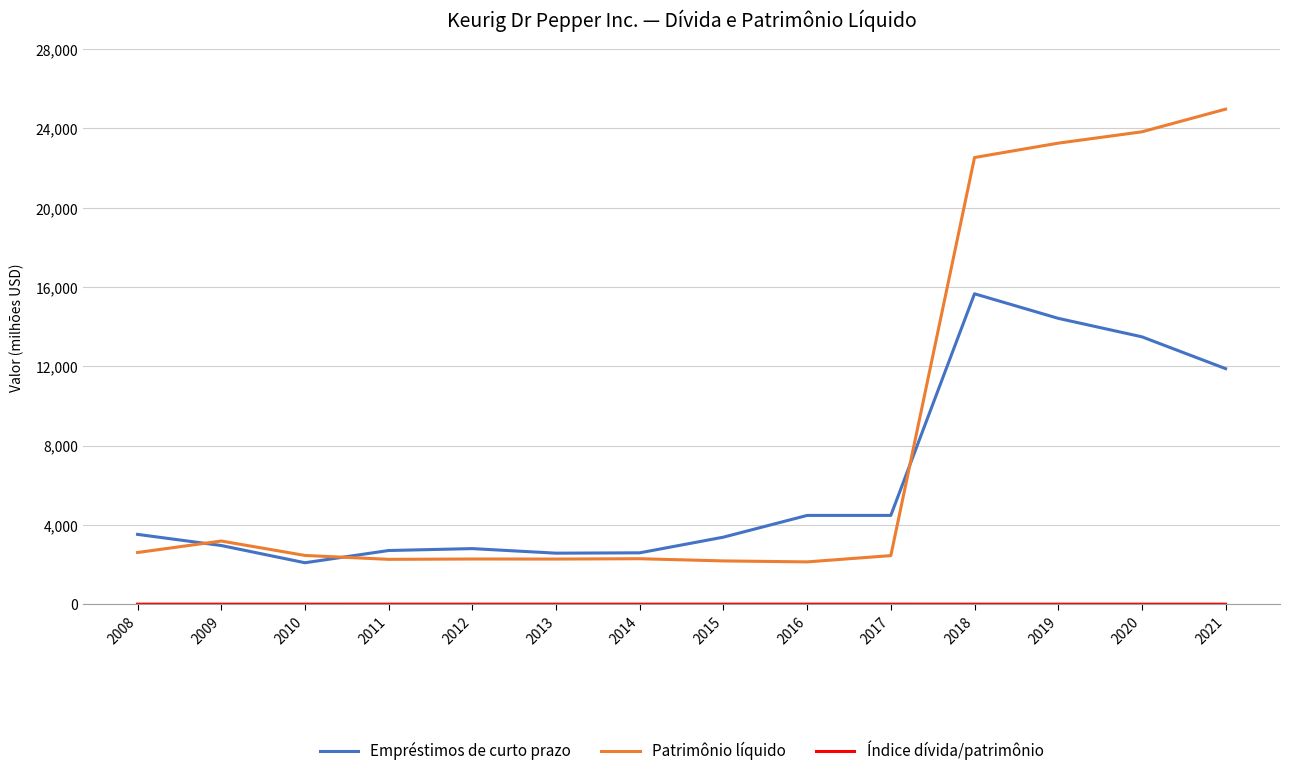

At how many categories does at least one series exceed 14007?

4